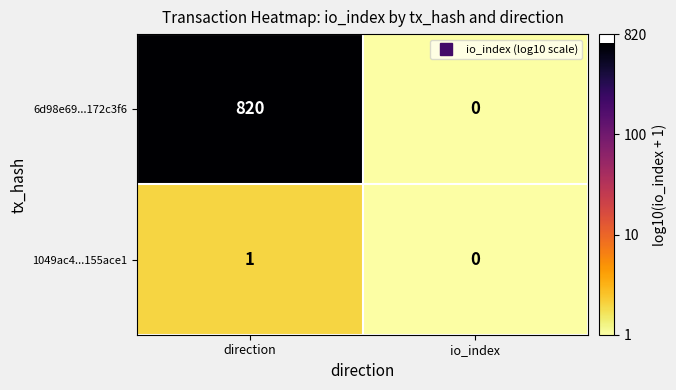

At how many categories does at least one series exceed 1?

1